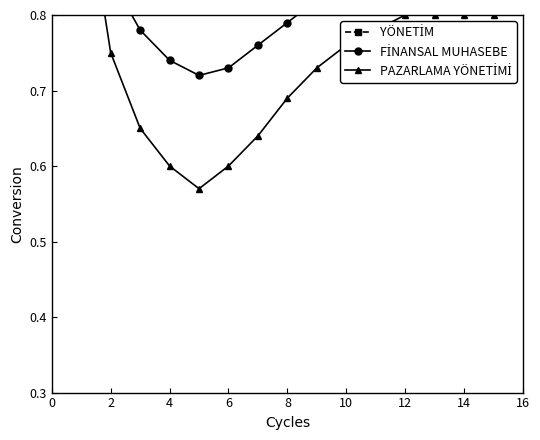

What is the average value of the FİNANSAL MUHASEBE series?

0.8